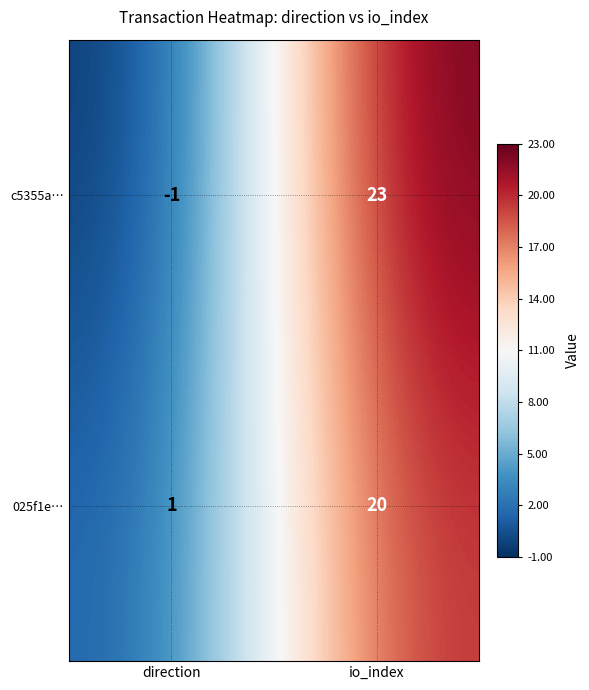

The 025f1e… series shows 20 at io_index. True or false?

True